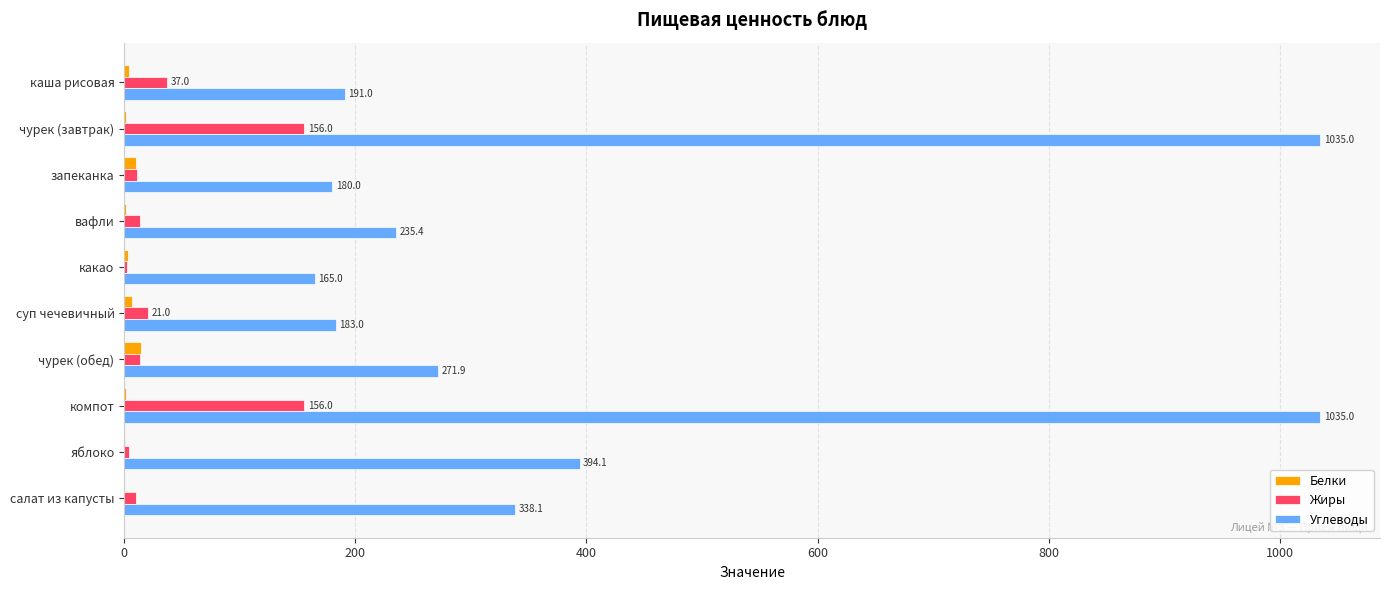

What are all the series names shown in the legend?

Белки, Жиры, Углеводы